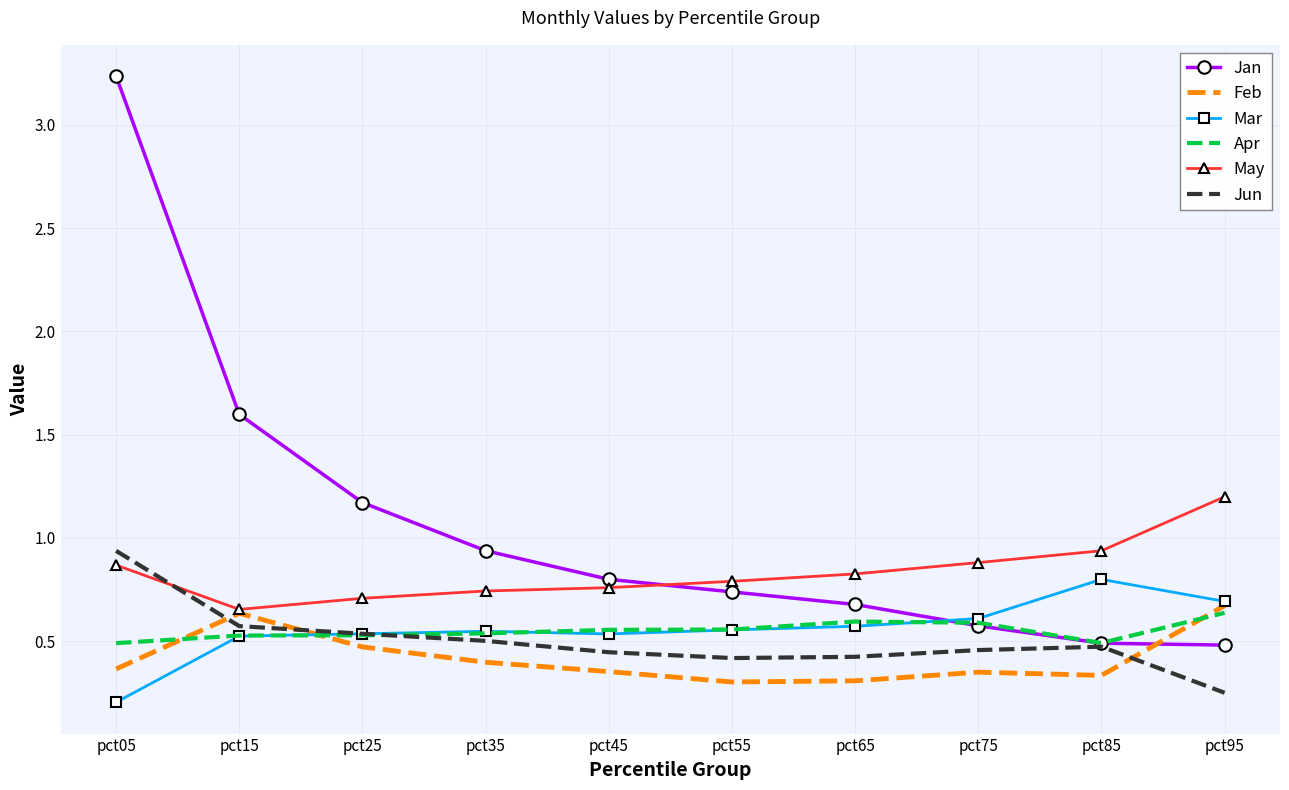

At how many categories does at least one series exceed 2?

1